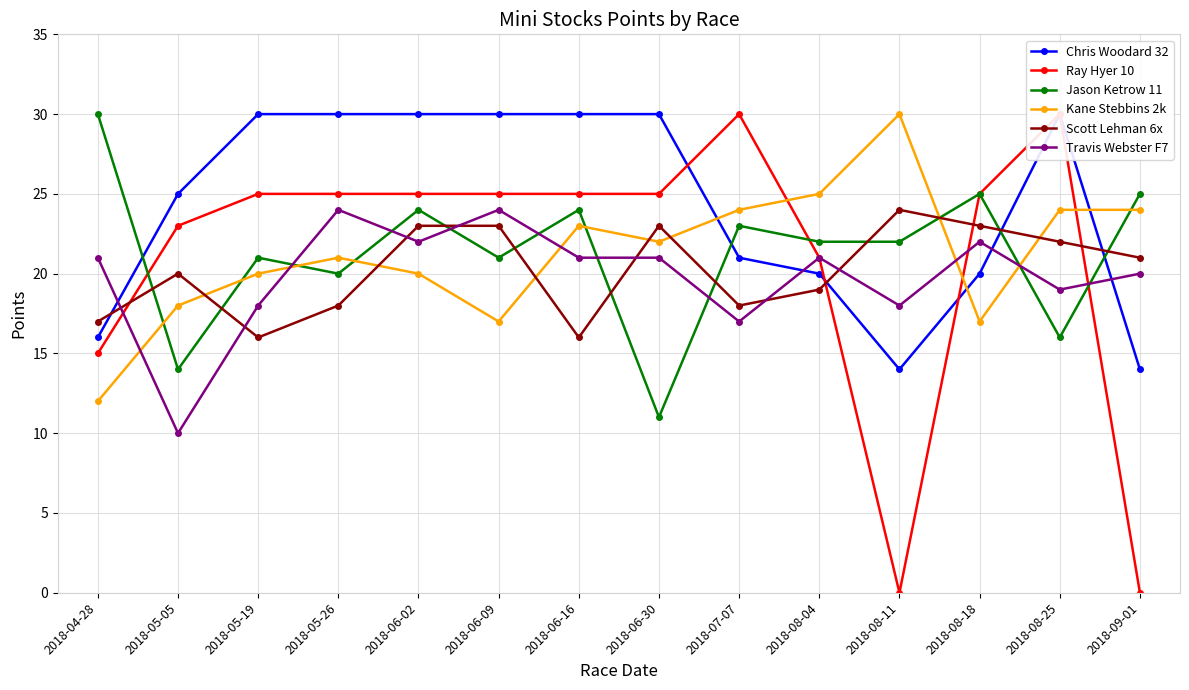

True or false: Kane Stebbins 2k has more than 1 points higher than both neighbors.

True